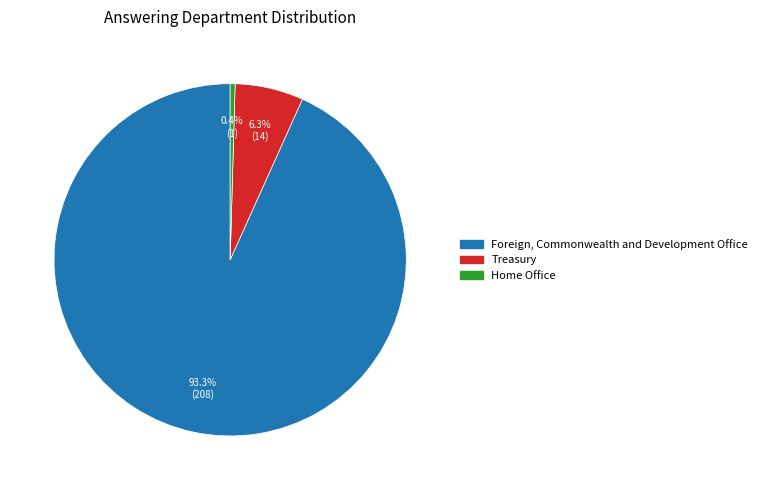

Count the number of slices in the pie.

3